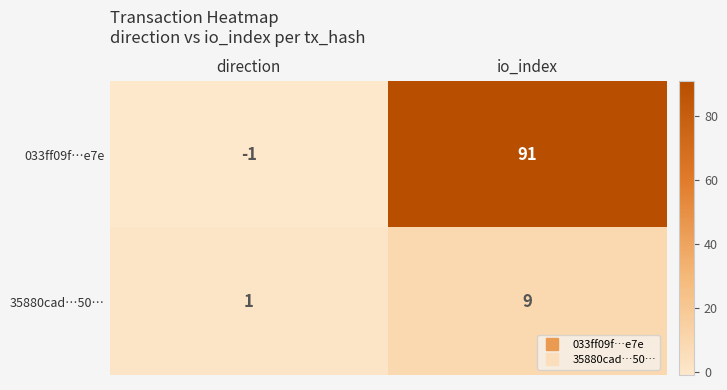

What is the sum of the 35880cad…50… values at direction and io_index?

10